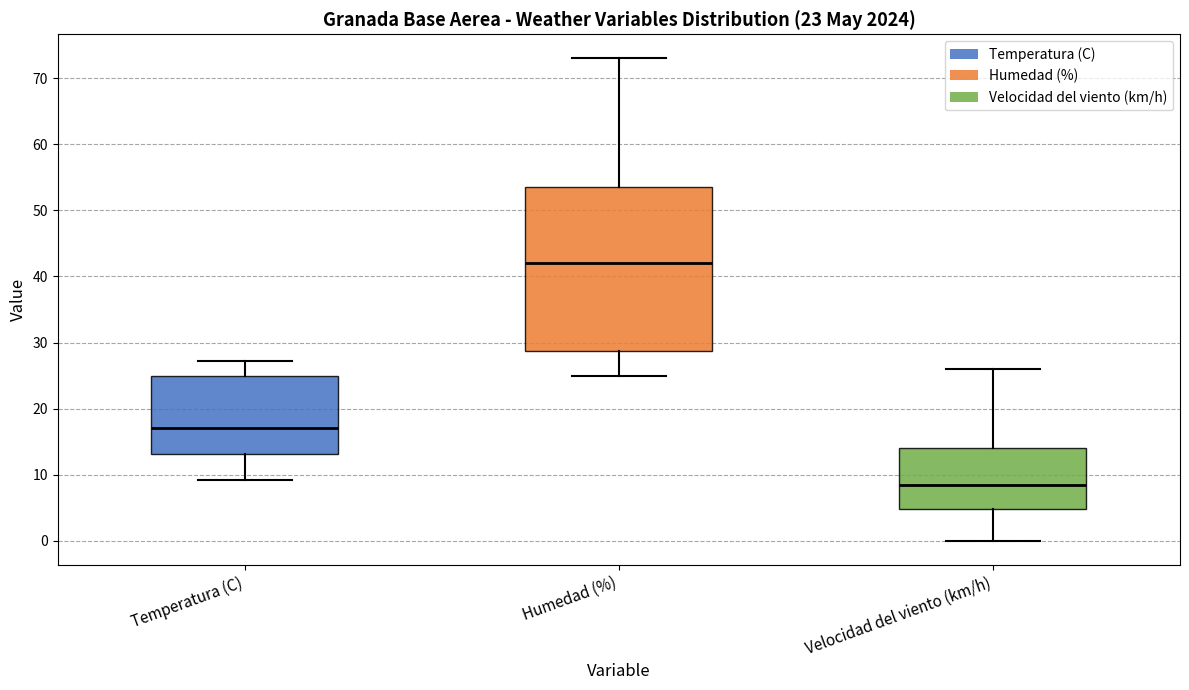

Which box has the highest median line?

Humedad (%)